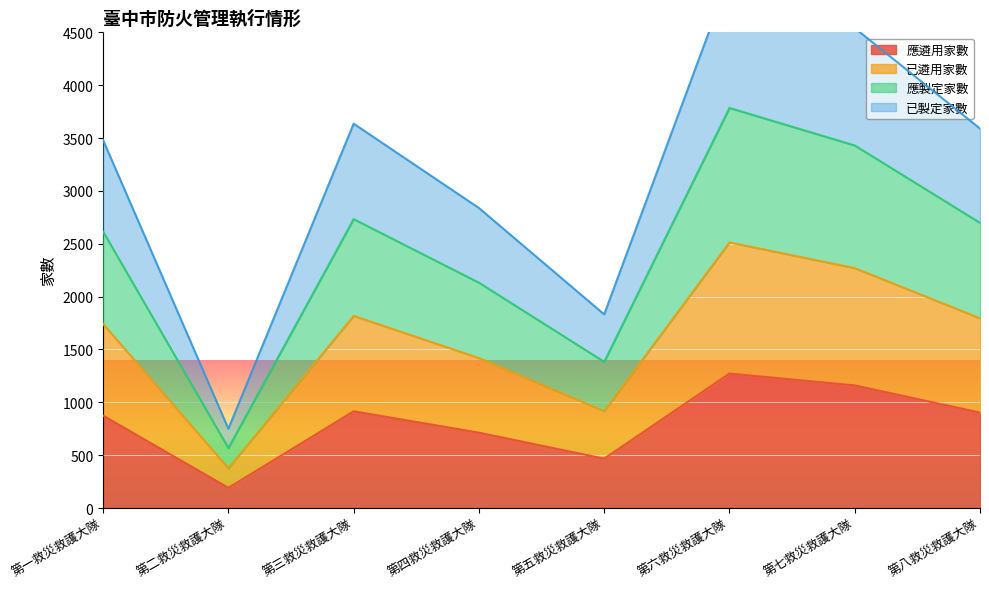

List the series in order of their overall mean, highest first.

已製定家數, 應製定家數, 已遴用家數, 應遴用家數